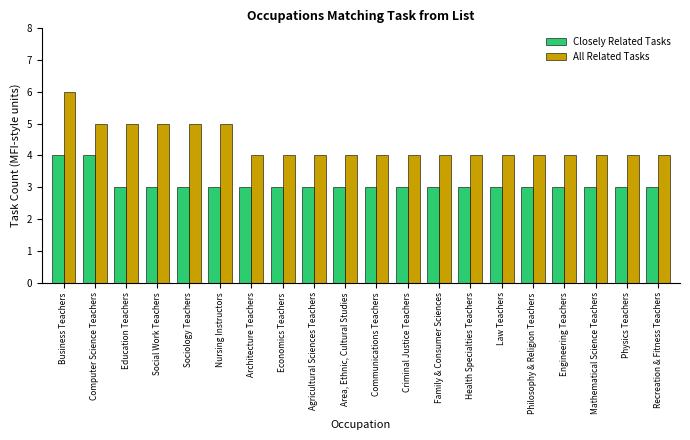

What is the maximum value for Closely Related Tasks?

4